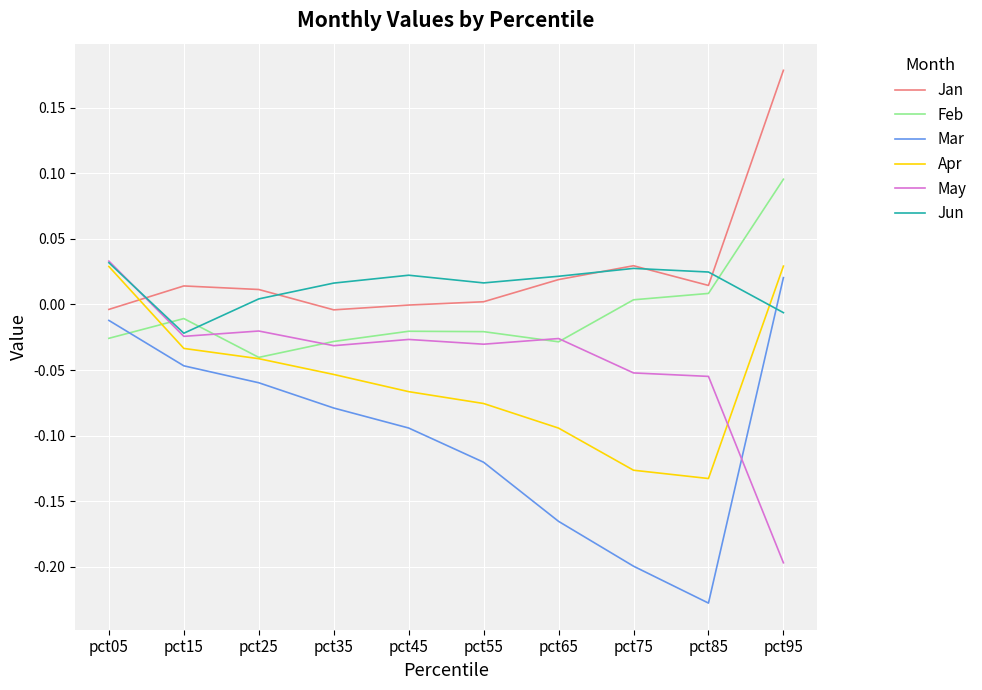

Which series has the largest range (max minus min)?

Mar